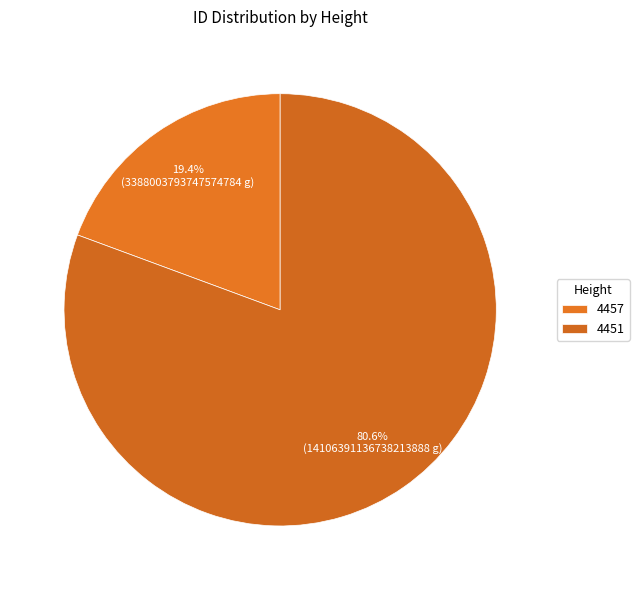

Count the number of slices in the pie.

2